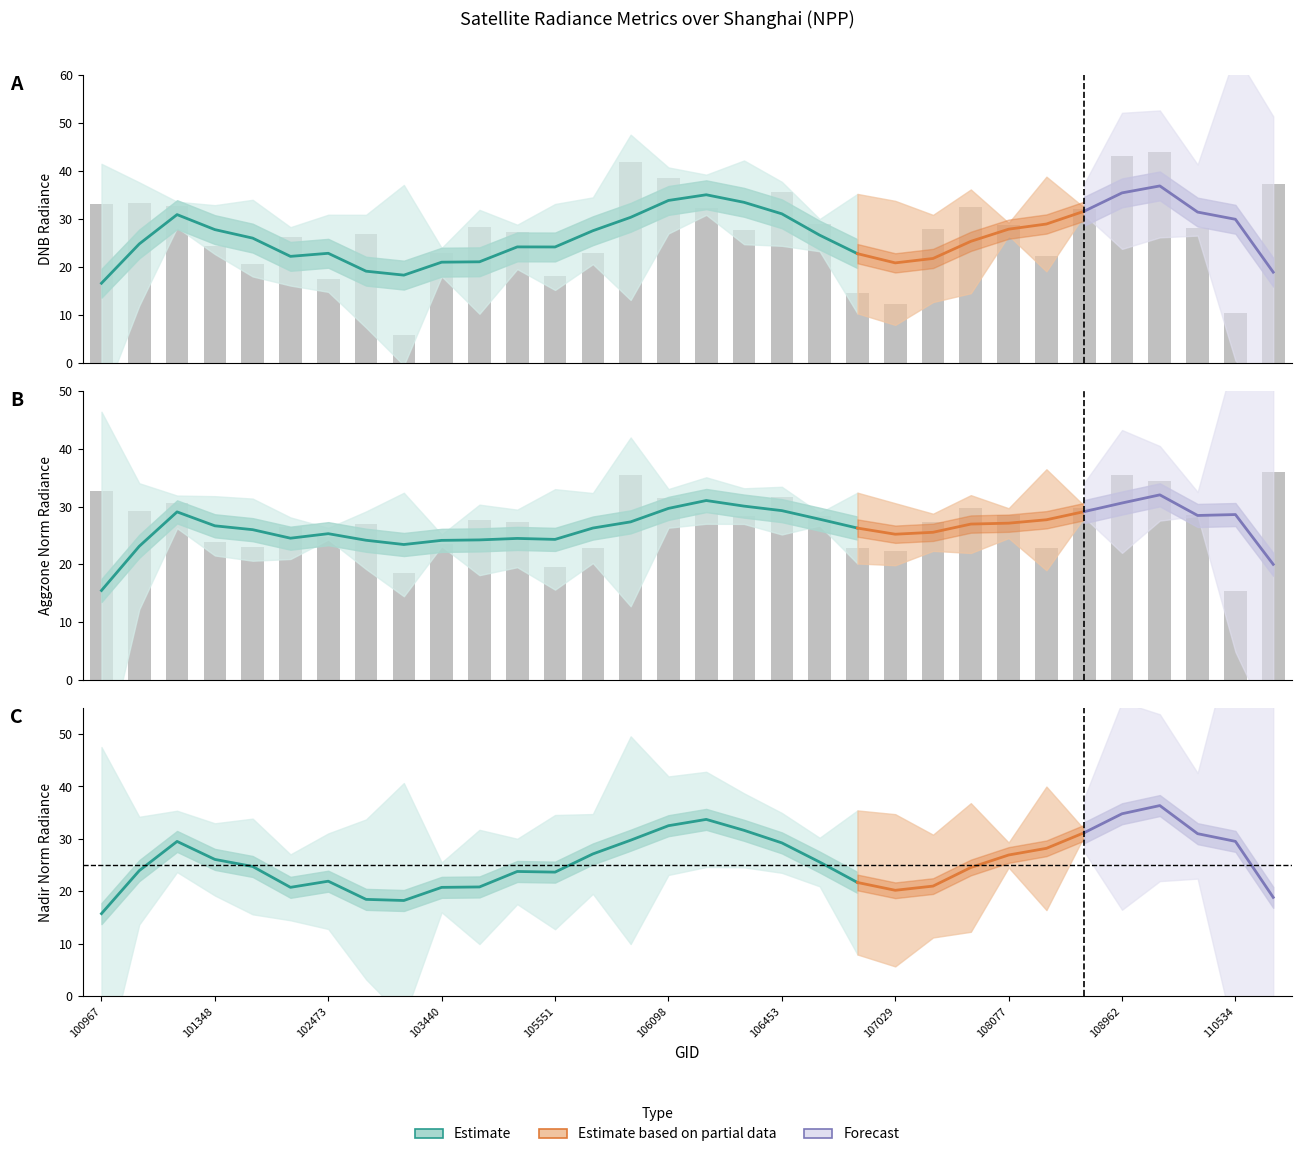

Reading right to left, transcribe all the data shown in this chart.

dnbrad: 112561=37.2	110534=10.3	109841=28.2	109829=44.0	108962=43.2	108788=32.1	108255=22.4	108077=28.7	107910=32.5	107205=27.8	107029=12.3	107016=14.5	106852=28.9	106453=35.5	106272=27.6	106260=32.2	106098=38.4	106085=41.8	105724=22.9	105551=18.2	104154=27.3	103919=28.3	103440=23.0	103201=5.8	102835=26.9	102473=17.5	102464=26.3	101976=20.7	101348=24.4	101225=32.7	101216=33.3	100967=33.2
rade9_aggzone_norm: 112561=36.1	110534=15.4	109841=28.5	109829=34.5	108962=35.4	108788=29.7	108255=22.9	108077=28.6	107910=29.8	107205=27.3	107029=22.2	107016=22.9	106852=28.4	106453=31.6	106272=28.4	106260=28.8	106098=31.6	106085=35.5	105724=22.9	105551=19.5	104154=27.3	103919=27.6	103440=23.6	103201=18.5	102835=26.9	102473=24.8	102464=26.5	101976=23.0	101348=23.8	101225=30.7	101216=29.2	100967=32.7